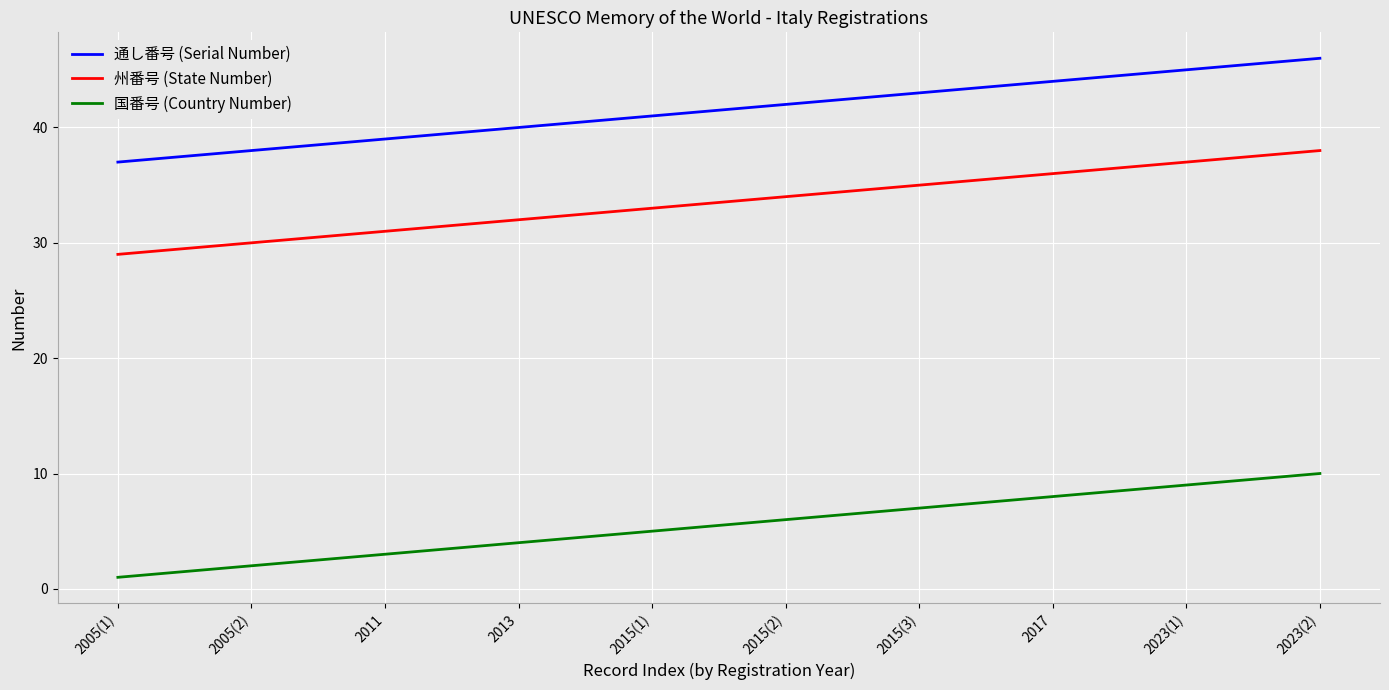

What are all the series names shown in the legend?

通し番号 (Serial Number), 州番号 (State Number), 国番号 (Country Number)